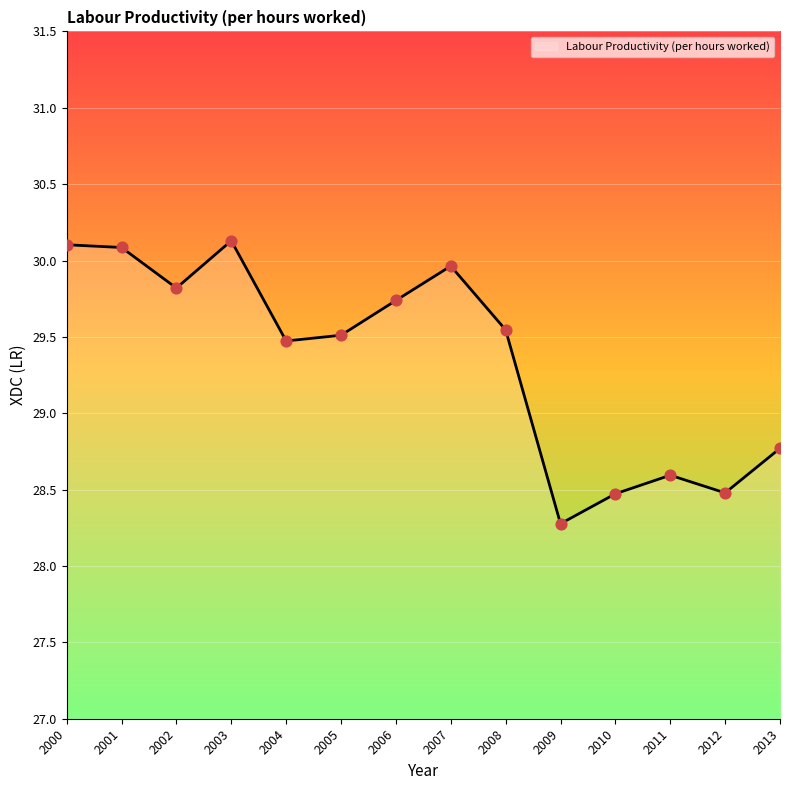

What is the ratio of the value at 2001 to the value at 2005?

1.0